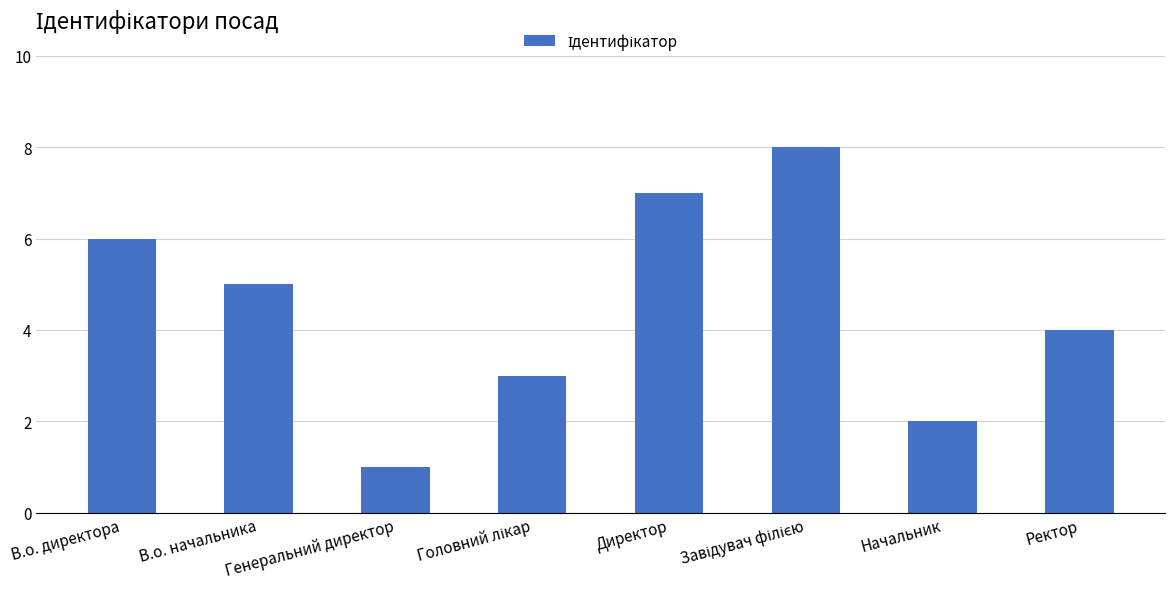

Where does the data first go above 5?

В.о. директора